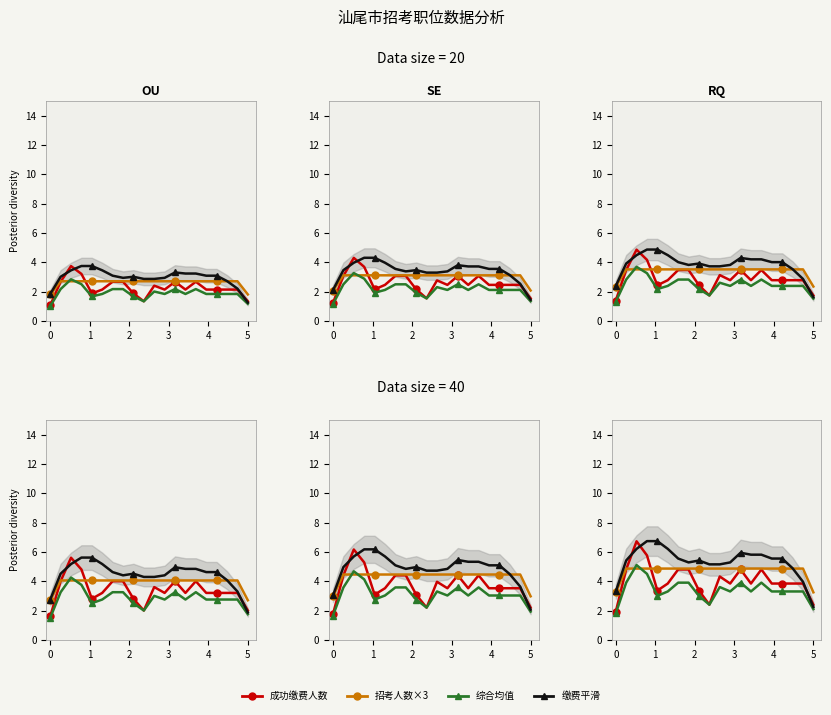

How many lines are shown in the chart?

4